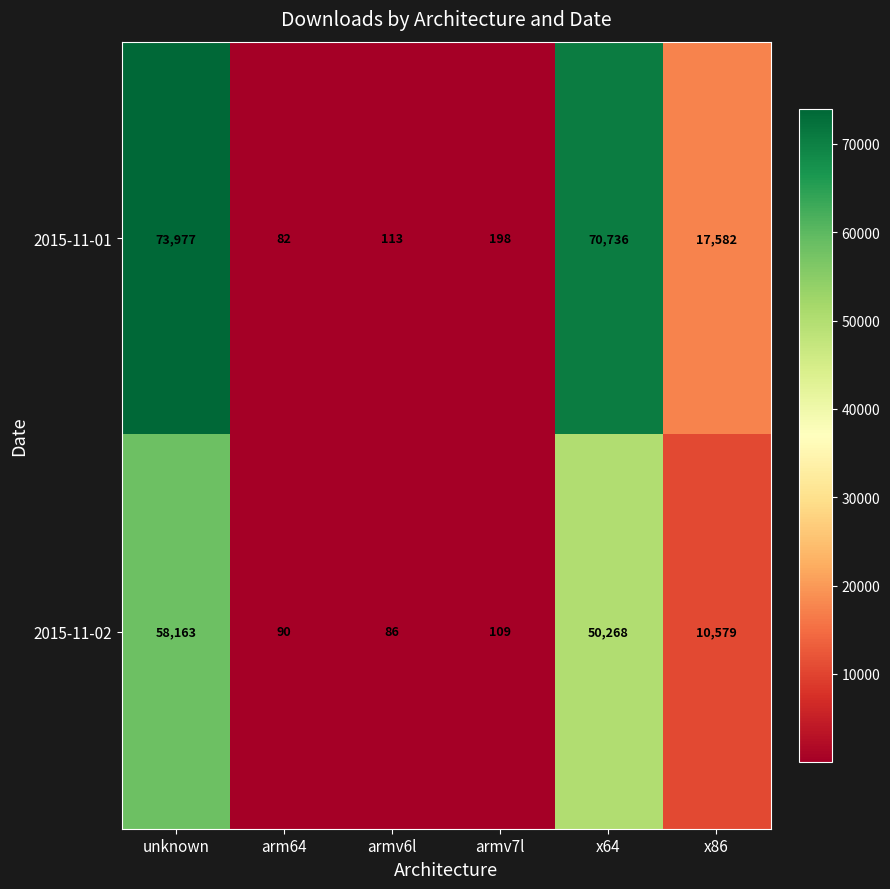

Where does the 2015-11-02 series first go above 10579?

unknown